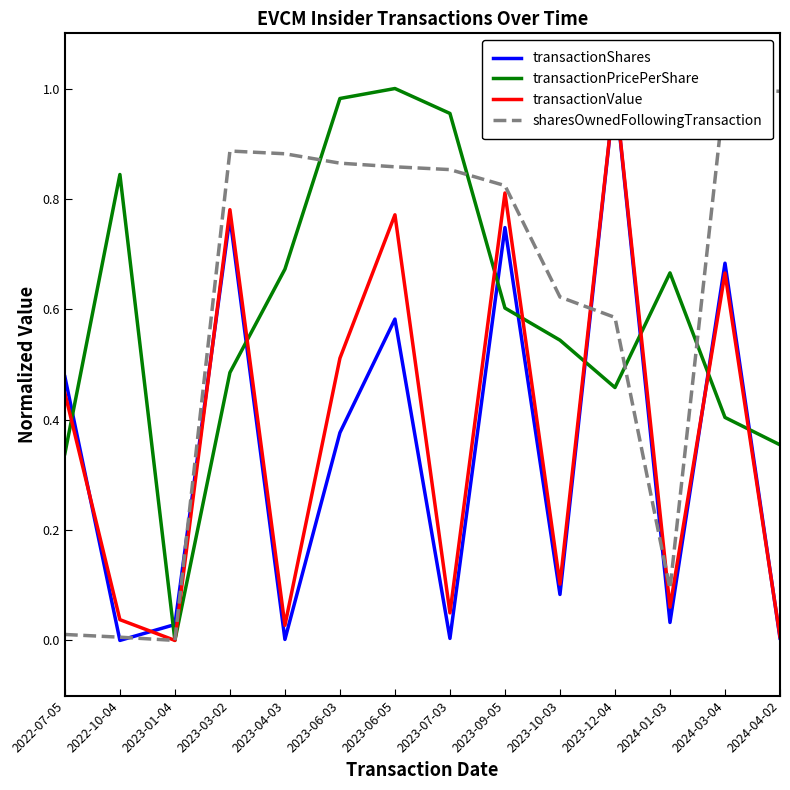

At which category does transactionPricePerShare reach its first local peak?

2022-10-04